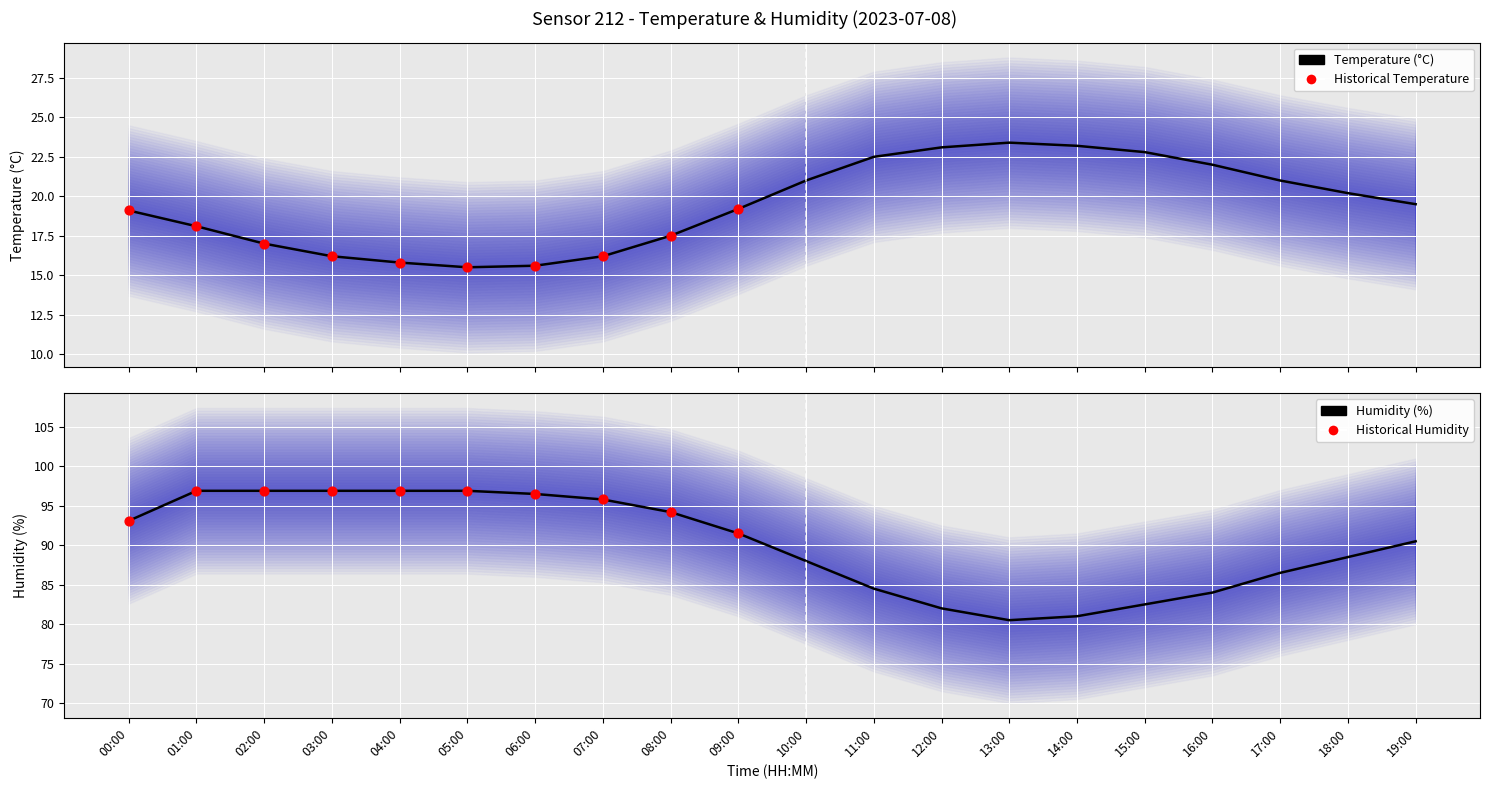

Which series contains the highest Y value?

humidity